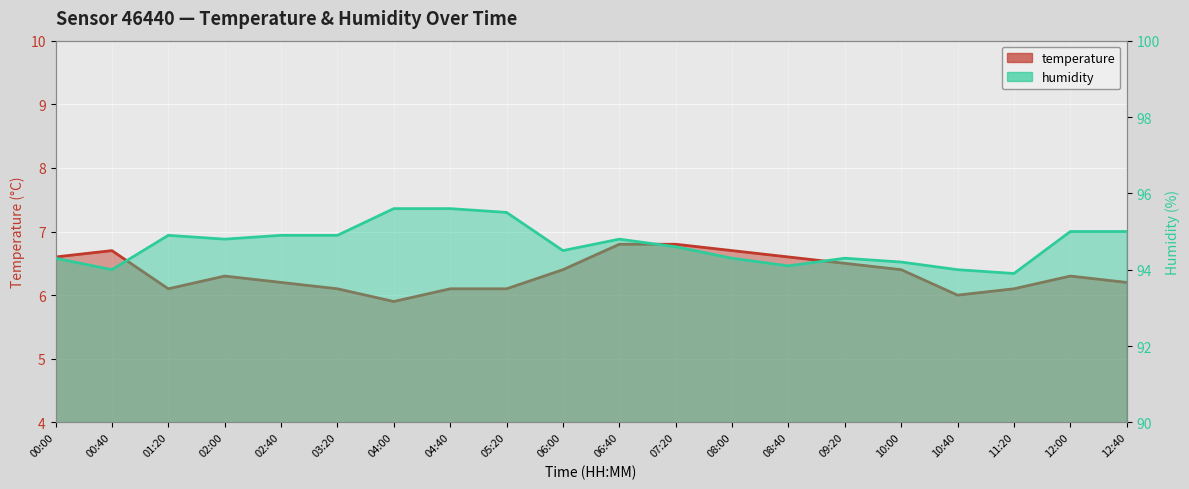

What is the label of the 18th point from the right?

01:20